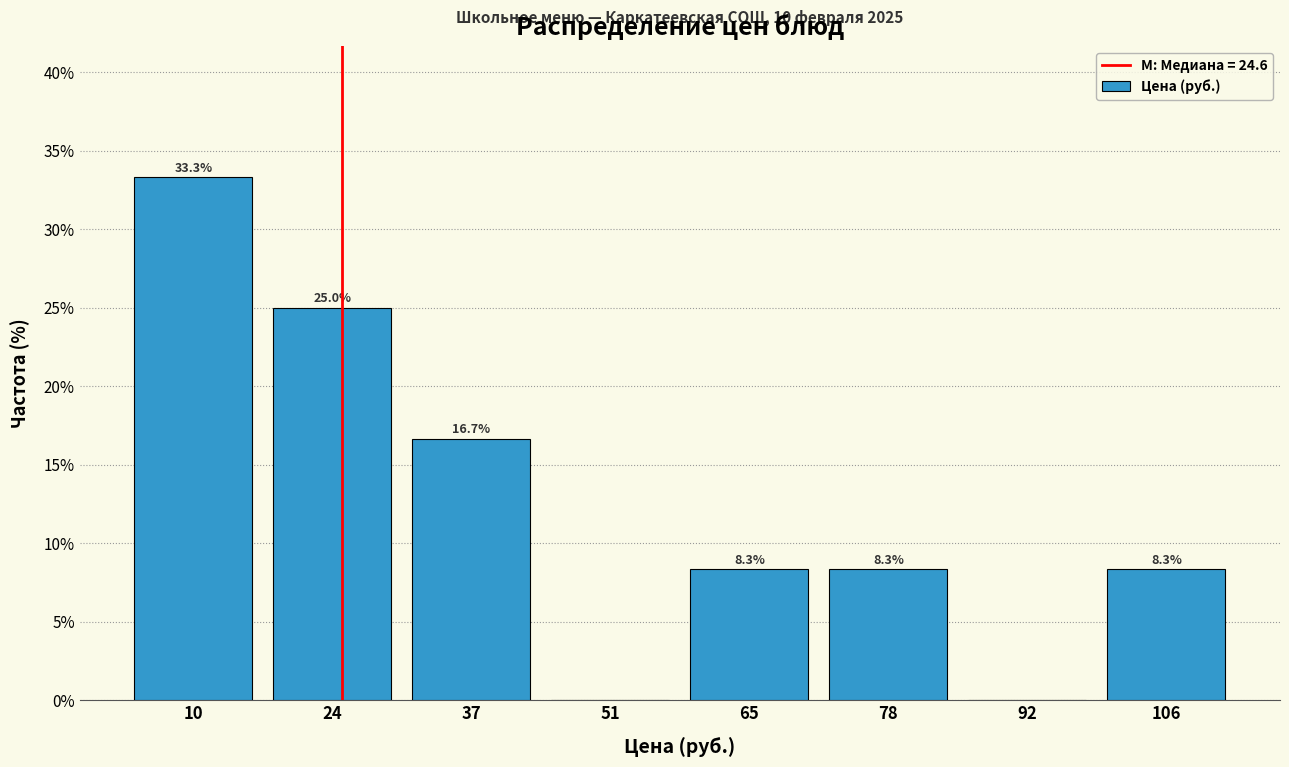

Over which range of the x-axis is the bar tallest?

4 to 16